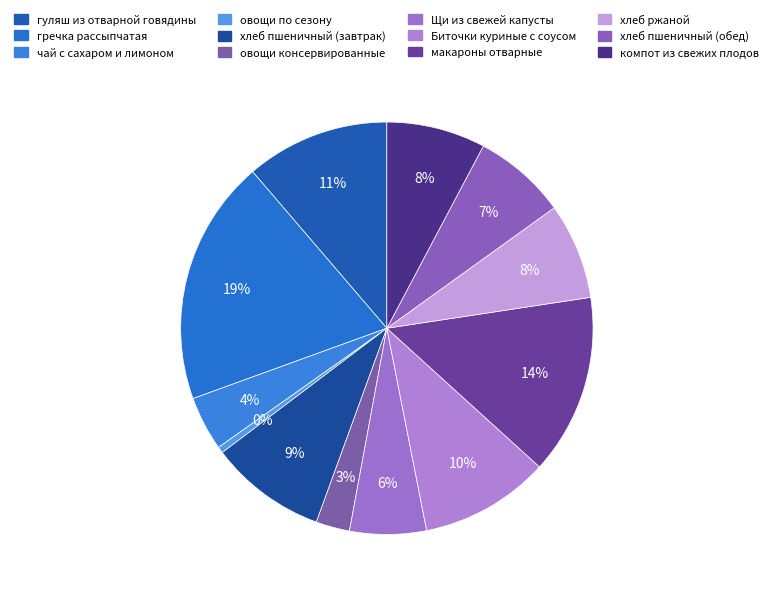

How many slices are in this pie chart?

12